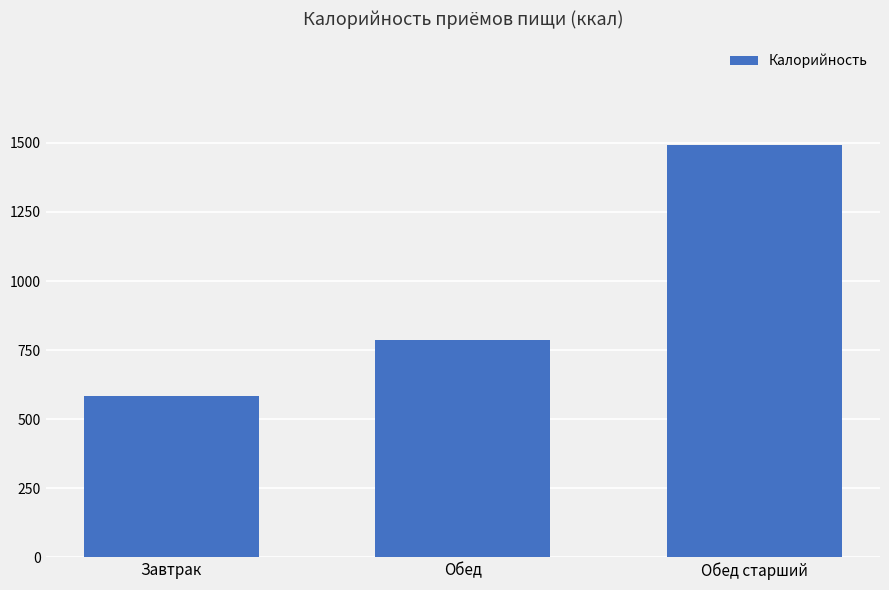

List the labels in order of value, smallest first.

Завтрак, Обед, Обед старший